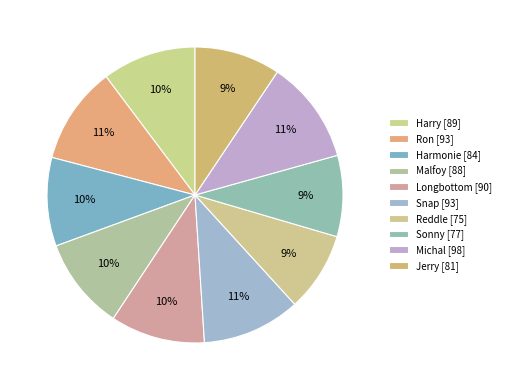

To the nearest percent, what is the average slice percentage?

10%